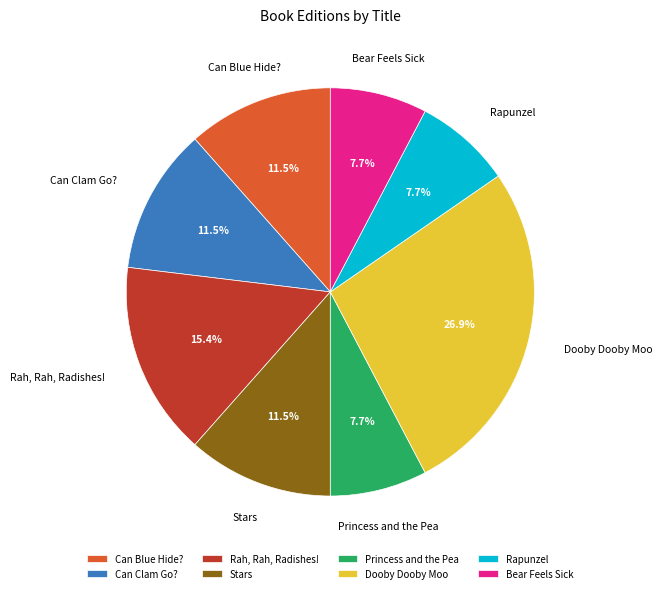

Does Rapunzel account for over 50% of the chart?

No